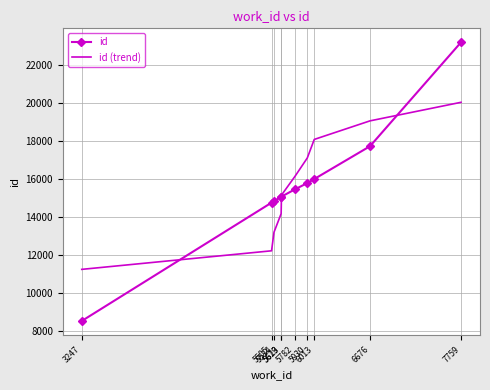

How many intersections are there between id (trend) and id?

3